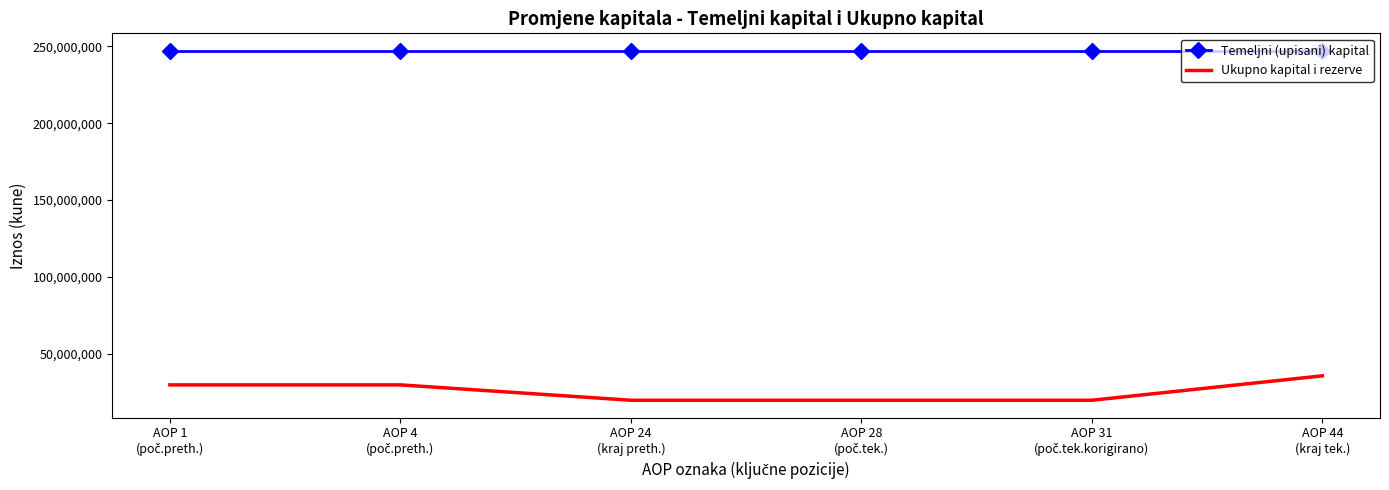

True or false: Ukupno kapital i rezerve has a value of 35514174 at AOP 44
(kraj tek.).

True